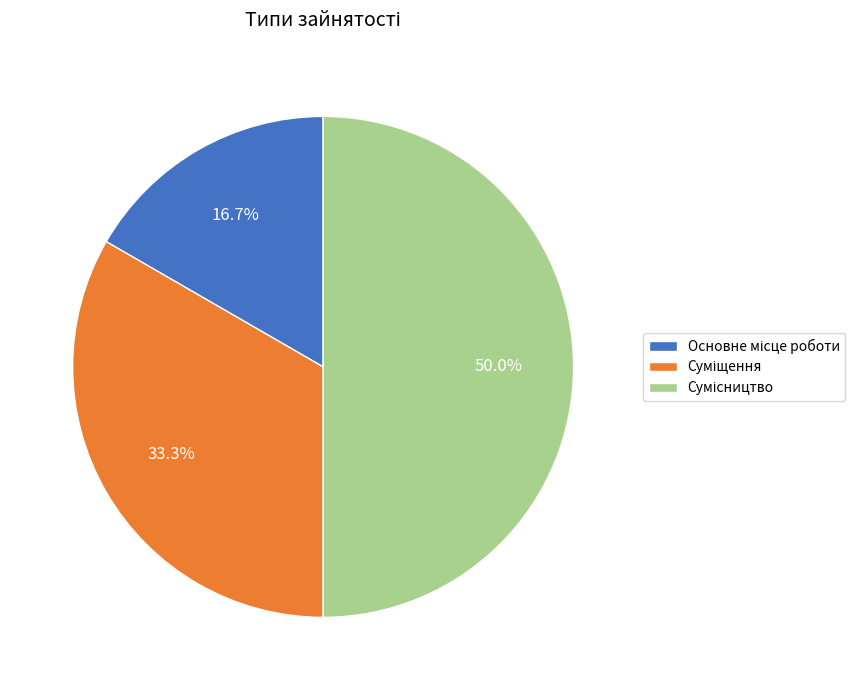

Combined, do Основне місце роботи and Сумісництво account for over 50%?

Yes